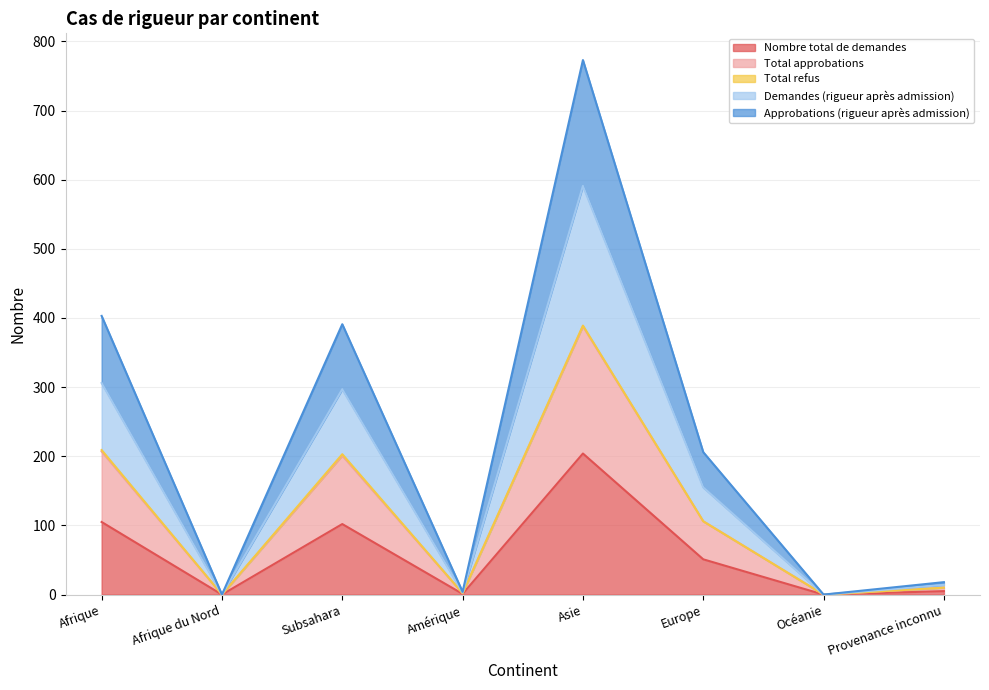

True or false: Nombre total de demandes has a value of 0 at Afrique du Nord.

True